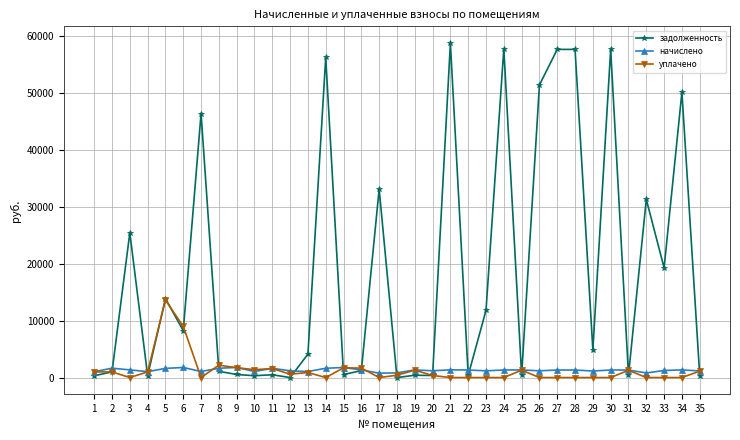

Is it true that начислено equals 1765.7 at 6?

True